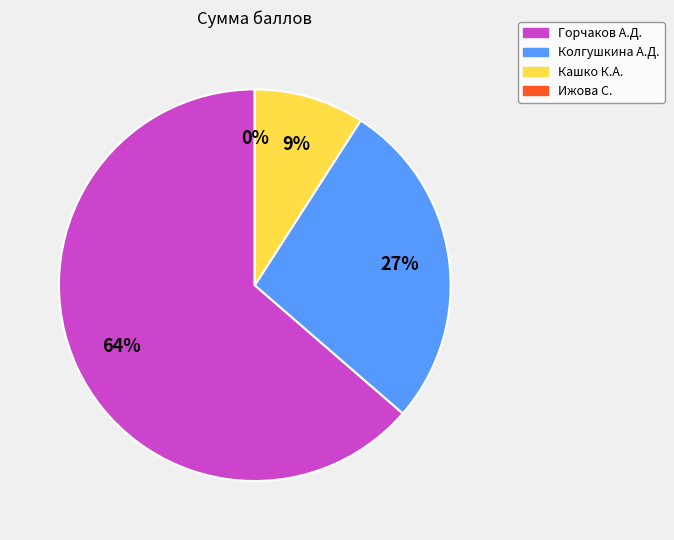

Does Кашко К.А. represent more than half of the total?

No